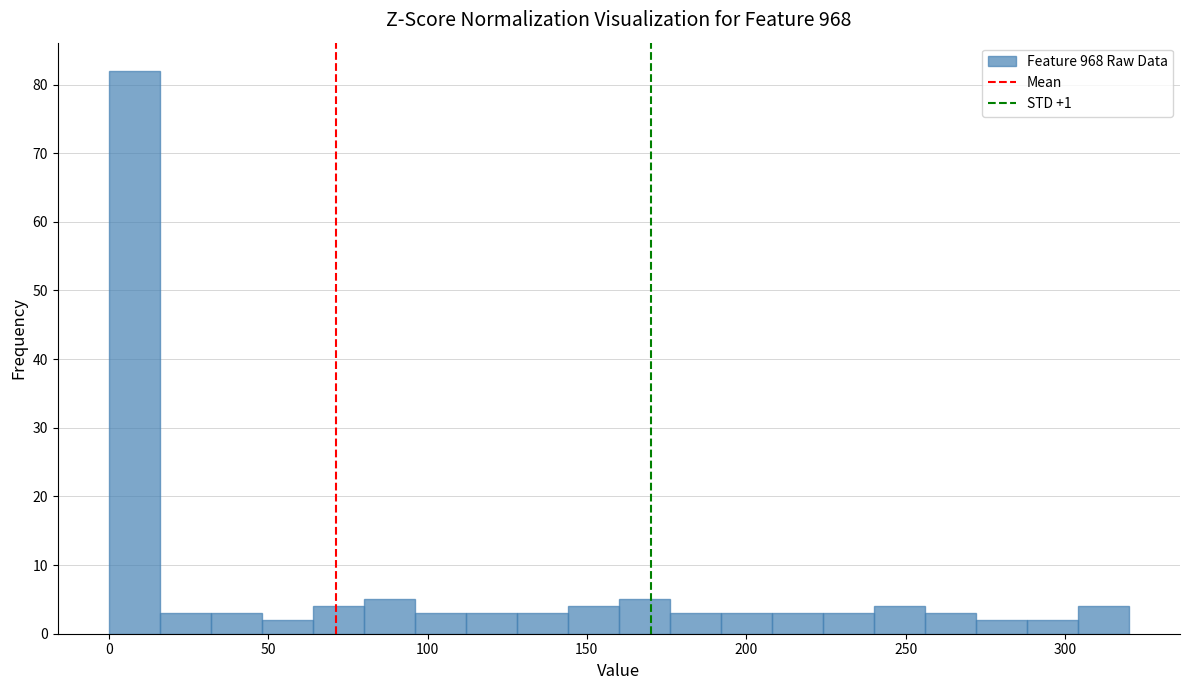

Read against the x-axis, roughly where is the centre of the tallest bar?

10